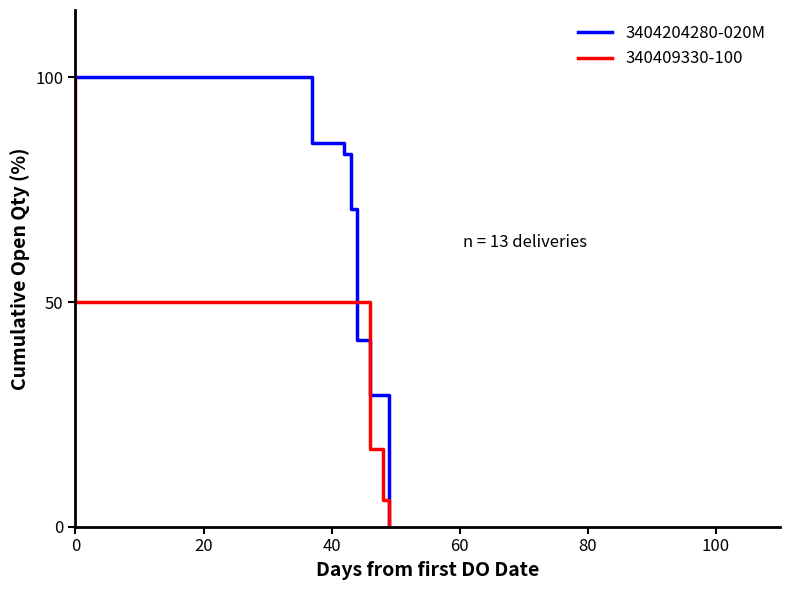

What is the sum of all values?

409.8